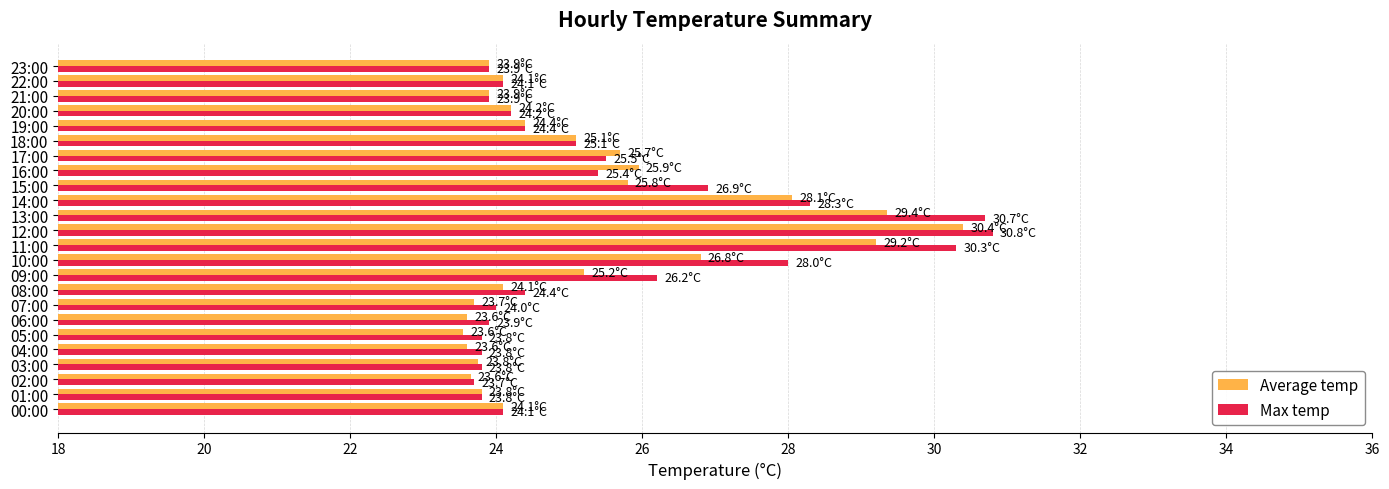

What is the total value across all series at 19:00?

48.8